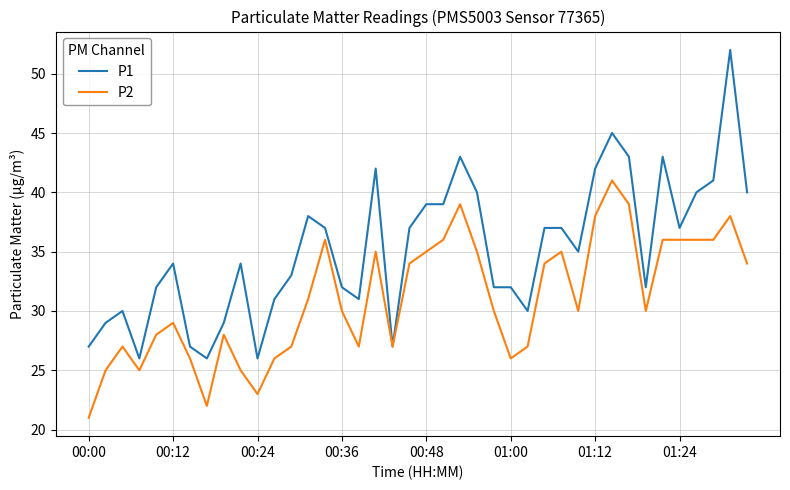

What is the highest value of the P1 series?

52